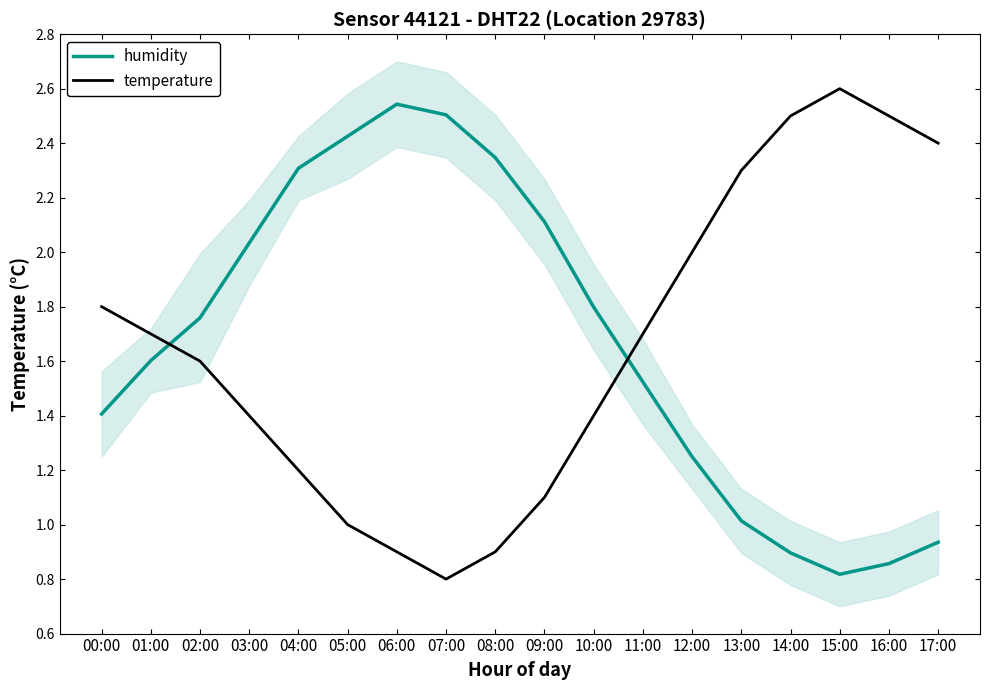

Where do humidity and temperature first cross each other?

01:00 and 02:00